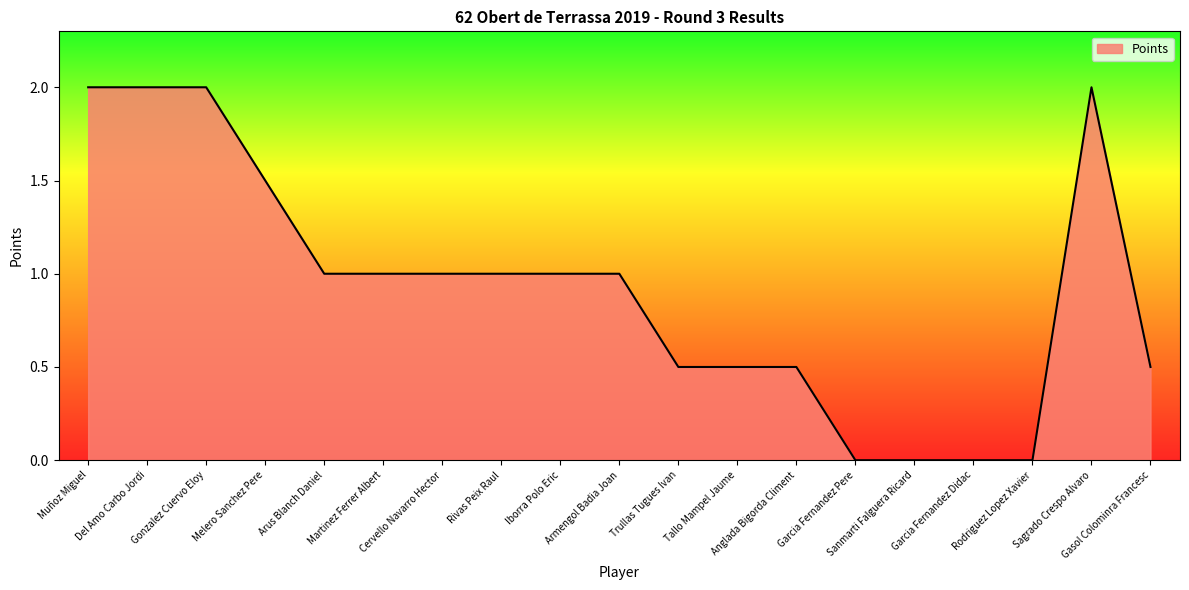

What is the greatest value displayed?

2.0